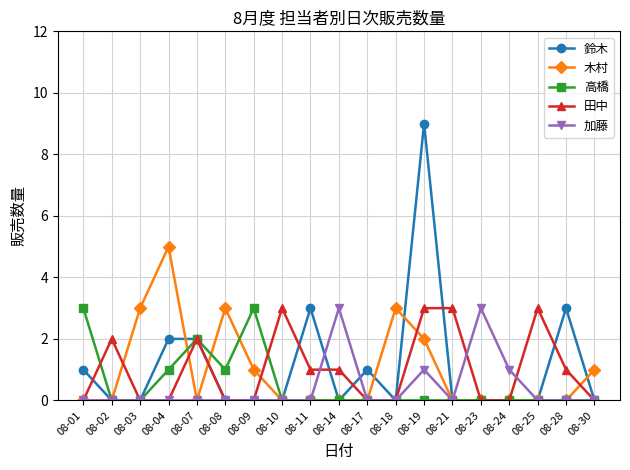

What is the maximum value for 加藤?

3